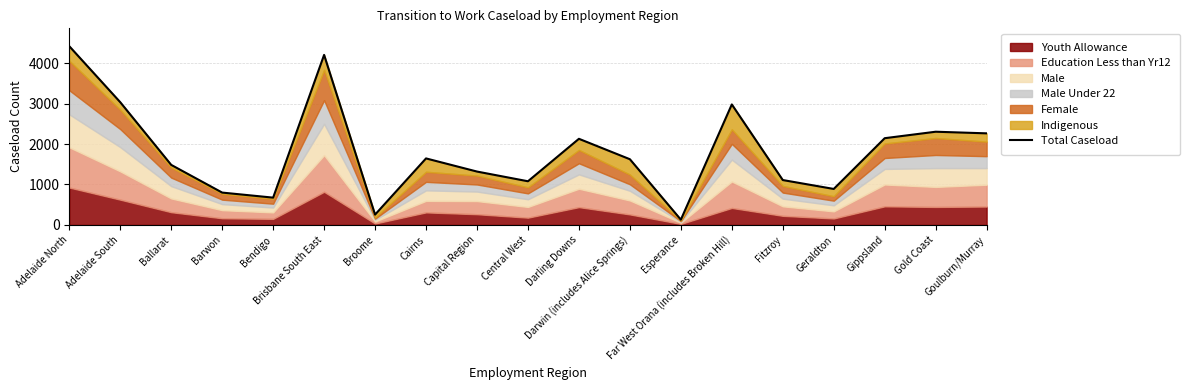

Between Esperance and Adelaide South, which is larger?

Adelaide South